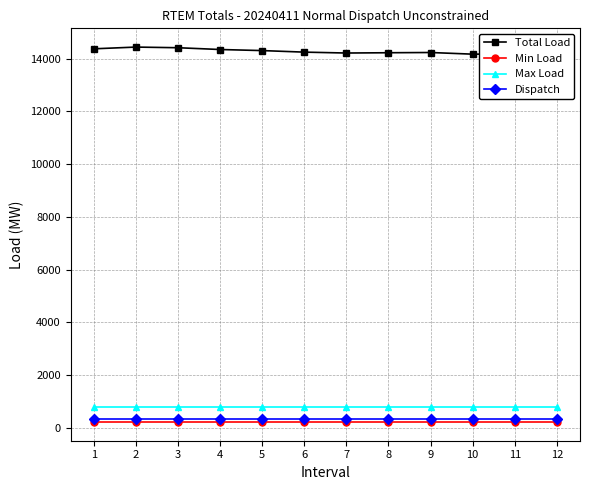

What is the highest value of the Max Load series?

805.0